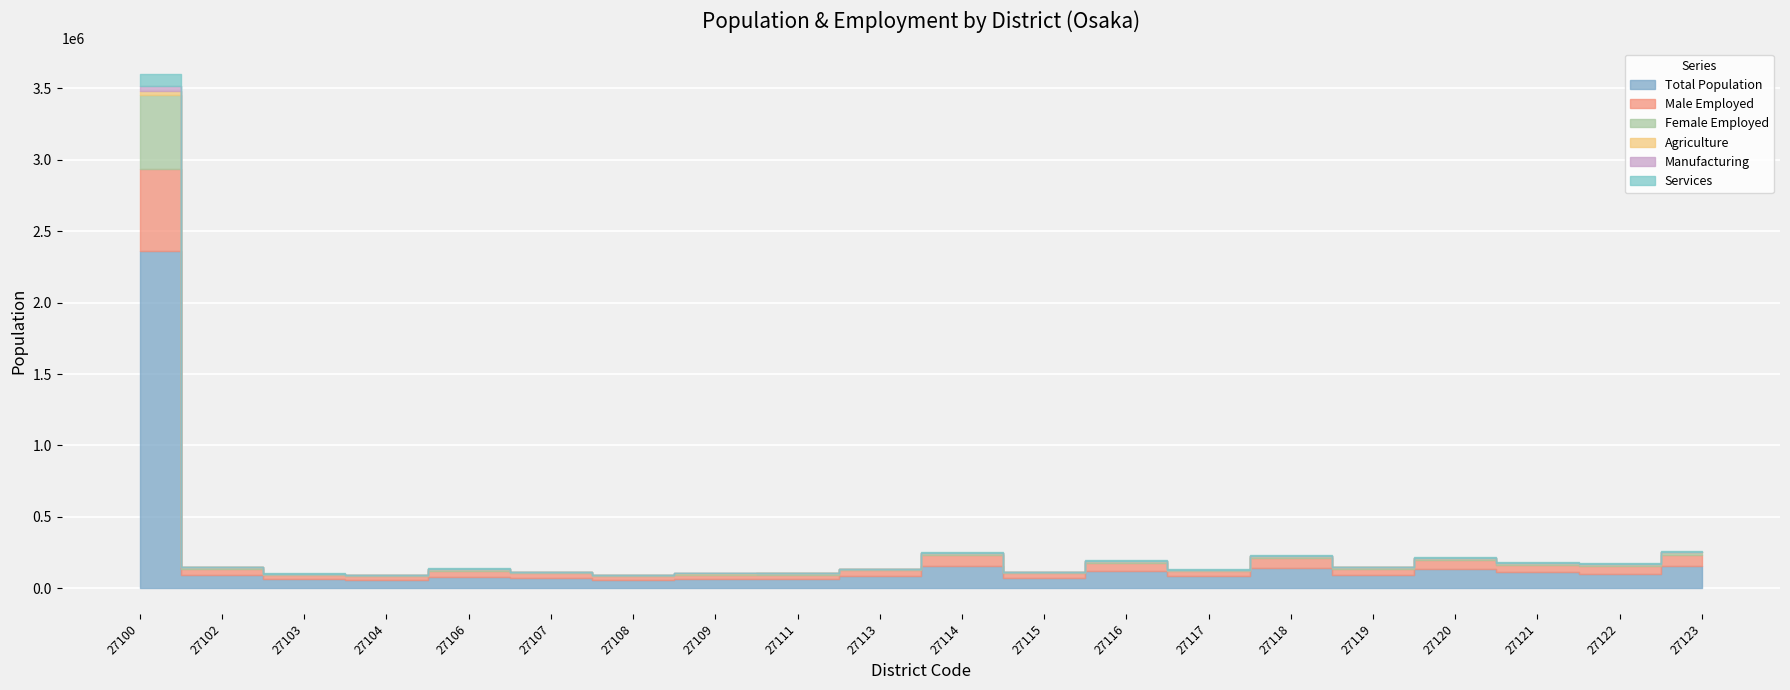

True or false: Male Employed and Manufacturing cross at least once.

False